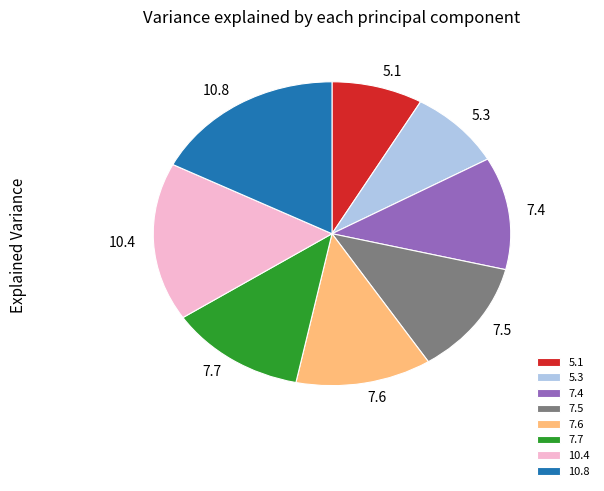

What is the ratio of the value at 5.3 to the value at 5.1?

1.0